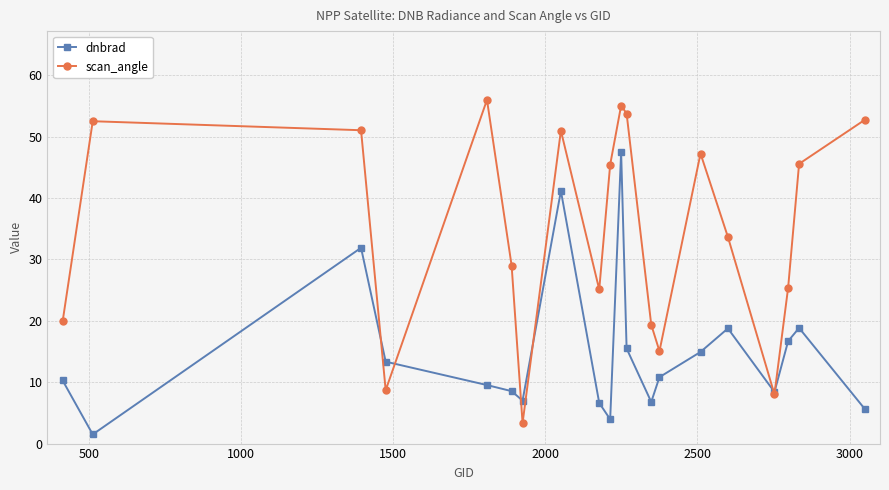

In dnbrad, how many points are higher than both neighbors (excluding endpoints)?

5